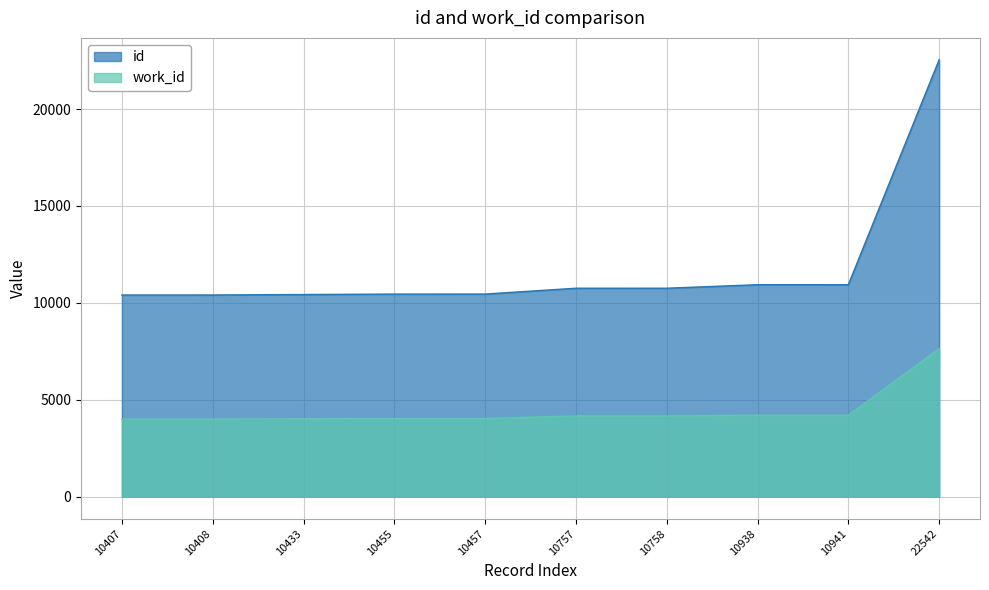

Is it true that id equals 10938 at 10938?

True